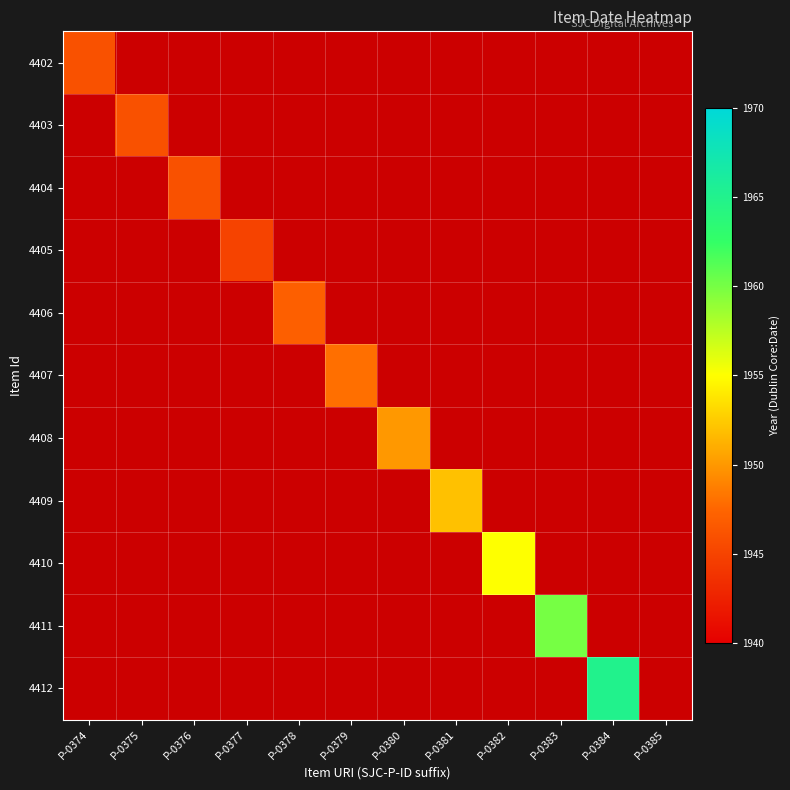

Reading right to left, what are all the values shown in this chart?

4402: P-0385=0	P-0384=0	P-0383=0	P-0382=0	P-0381=0	P-0380=0	P-0379=0	P-0378=0	P-0377=0	P-0376=0	P-0375=0	P-0374=1946
4403: P-0385=0	P-0384=0	P-0383=0	P-0382=0	P-0381=0	P-0380=0	P-0379=0	P-0378=0	P-0377=0	P-0376=0	P-0375=1946	P-0374=0
4404: P-0385=0	P-0384=0	P-0383=0	P-0382=0	P-0381=0	P-0380=0	P-0379=0	P-0378=0	P-0377=0	P-0376=1946	P-0375=0	P-0374=0
4405: P-0385=0	P-0384=0	P-0383=0	P-0382=0	P-0381=0	P-0380=0	P-0379=0	P-0378=0	P-0377=1945	P-0376=0	P-0375=0	P-0374=0
4406: P-0385=0	P-0384=0	P-0383=0	P-0382=0	P-0381=0	P-0380=0	P-0379=0	P-0378=1947	P-0377=0	P-0376=0	P-0375=0	P-0374=0
4407: P-0385=0	P-0384=0	P-0383=0	P-0382=0	P-0381=0	P-0380=0	P-0379=1948	P-0378=0	P-0377=0	P-0376=0	P-0375=0	P-0374=0
4408: P-0385=0	P-0384=0	P-0383=0	P-0382=0	P-0381=0	P-0380=1950	P-0379=0	P-0378=0	P-0377=0	P-0376=0	P-0375=0	P-0374=0
4409: P-0385=0	P-0384=0	P-0383=0	P-0382=0	P-0381=1952	P-0380=0	P-0379=0	P-0378=0	P-0377=0	P-0376=0	P-0375=0	P-0374=0
4410: P-0385=0	P-0384=0	P-0383=0	P-0382=1955	P-0381=0	P-0380=0	P-0379=0	P-0378=0	P-0377=0	P-0376=0	P-0375=0	P-0374=0
4411: P-0385=0	P-0384=0	P-0383=1960	P-0382=0	P-0381=0	P-0380=0	P-0379=0	P-0378=0	P-0377=0	P-0376=0	P-0375=0	P-0374=0
4412: P-0385=0	P-0384=1965	P-0383=0	P-0382=0	P-0381=0	P-0380=0	P-0379=0	P-0378=0	P-0377=0	P-0376=0	P-0375=0	P-0374=0